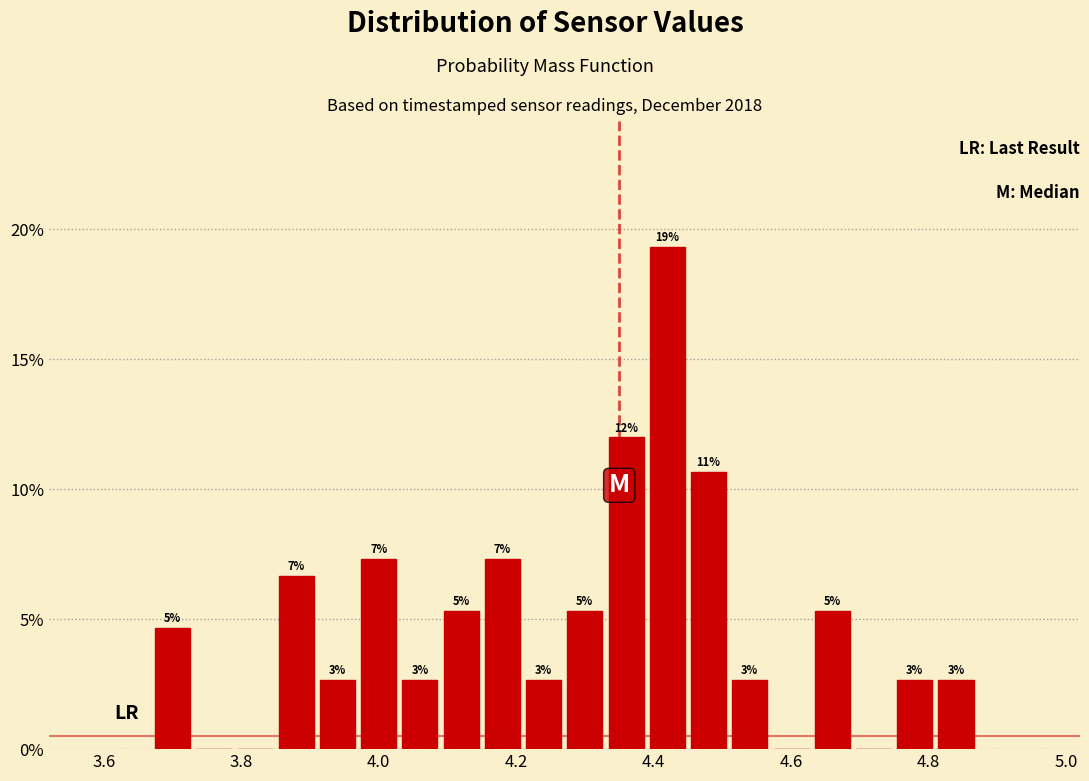

Around what value on the x-axis is the tallest bar? Give the approximate position of its centre, as read against the axis.

4.42